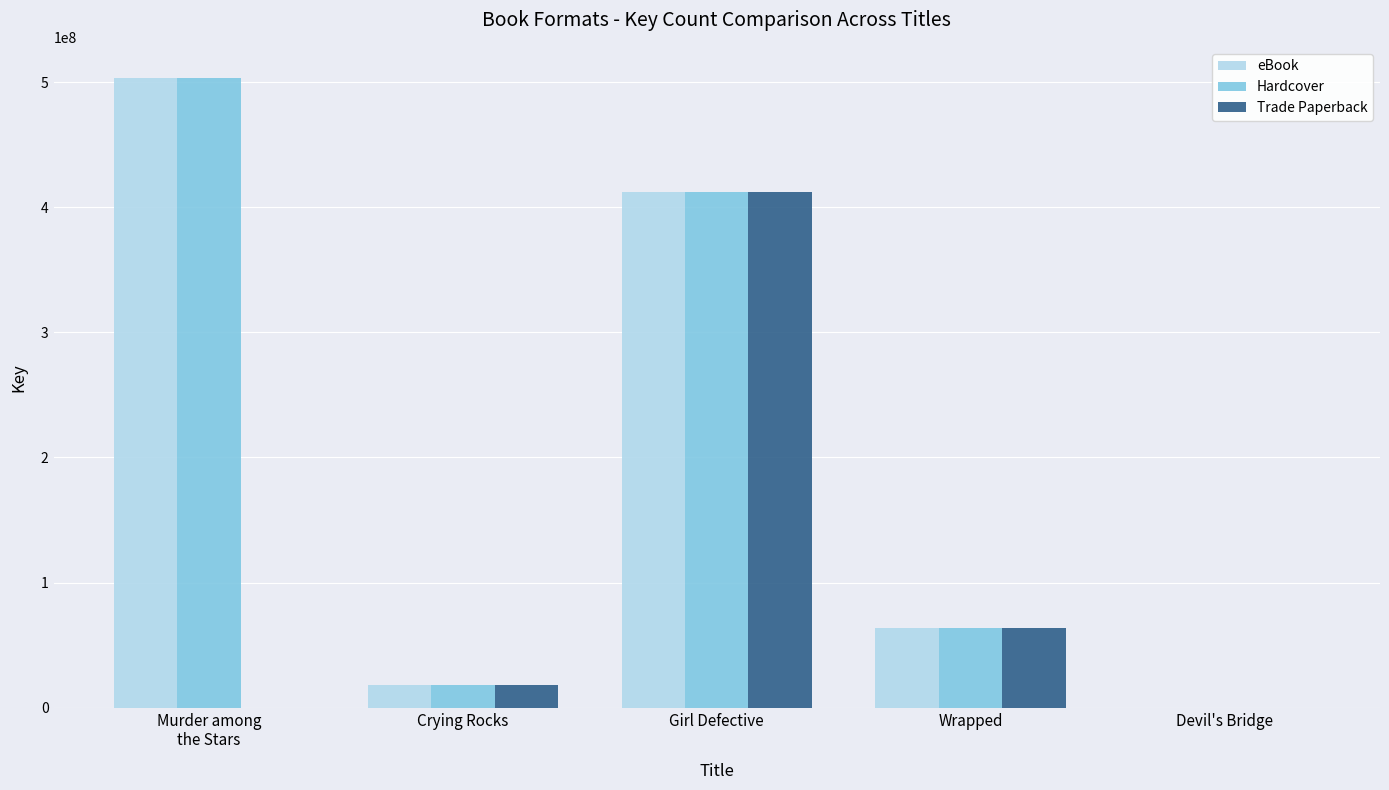

What is the total value across all series at Crying Rocks?

54907002